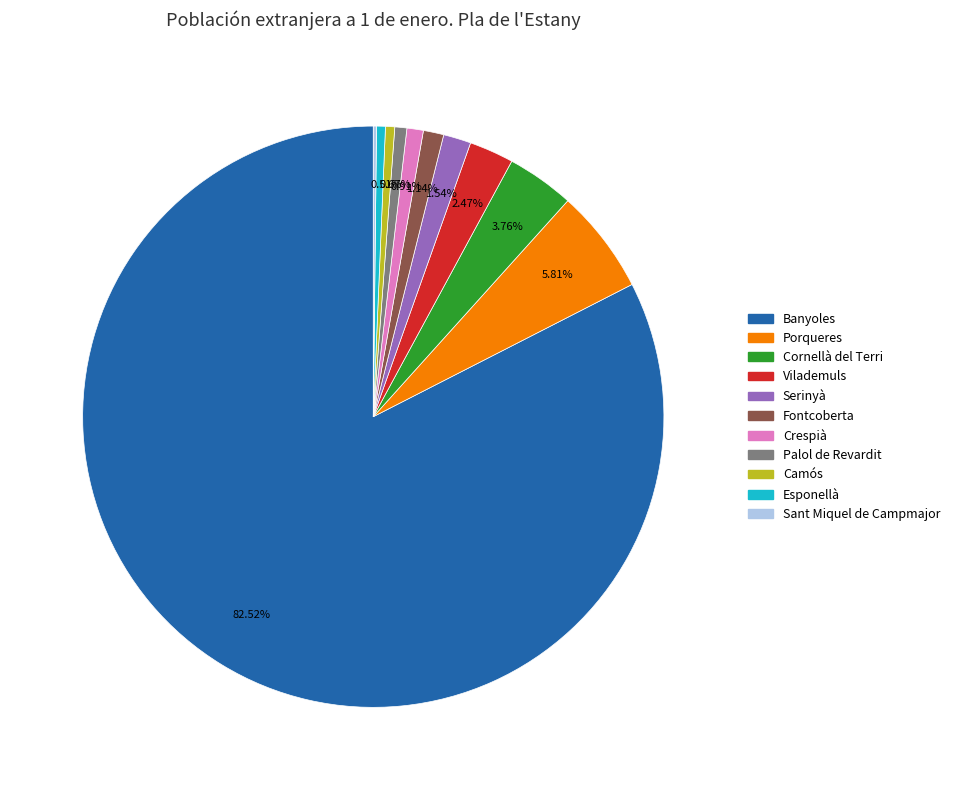

Is there a majority slice in this chart?

Yes